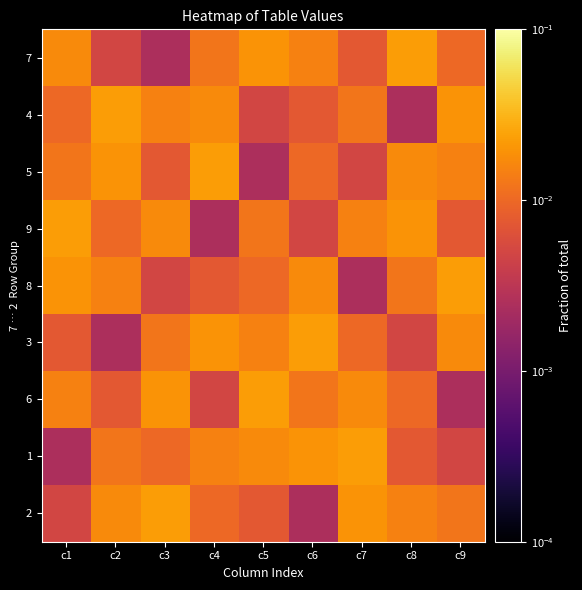

At how many categories does at least one series exceed 0?

9